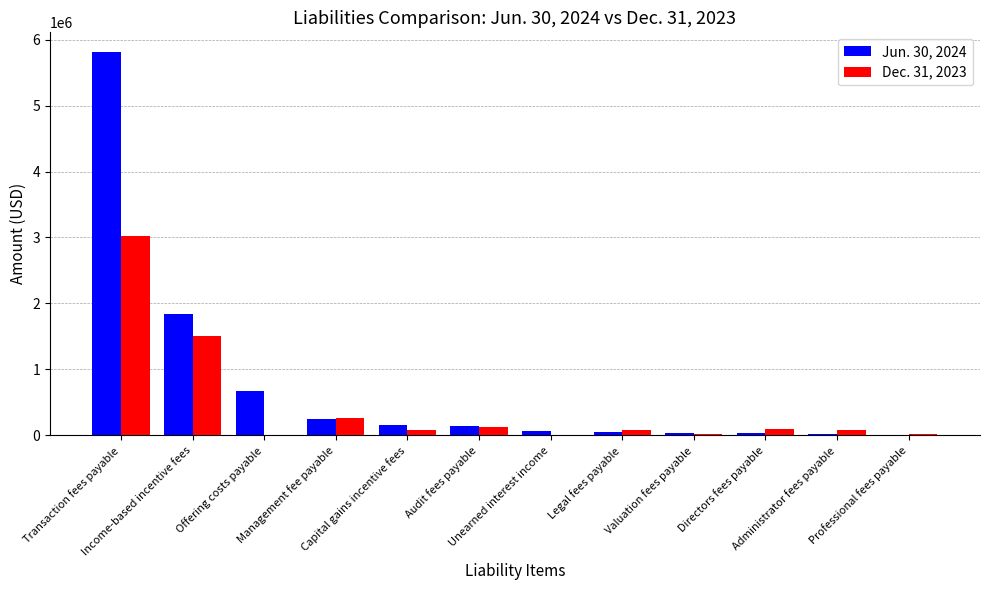

Which series has the largest total across all categories?

Jun. 30, 2024